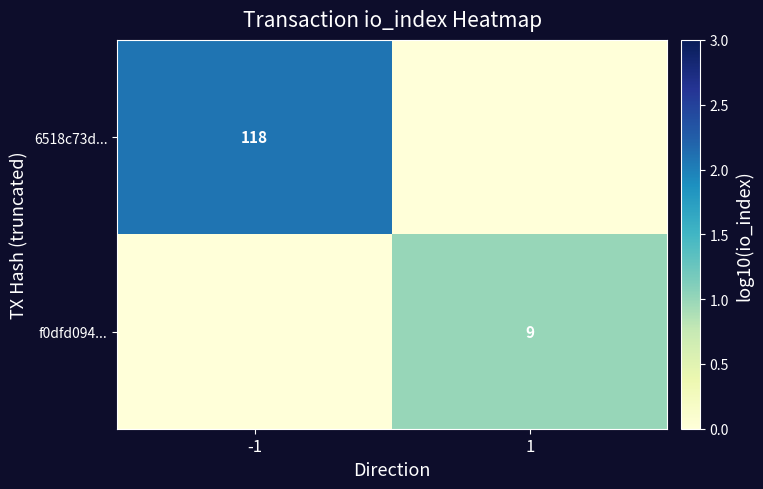

The value of 6518c73d... at -1 is 118. True or false?

True